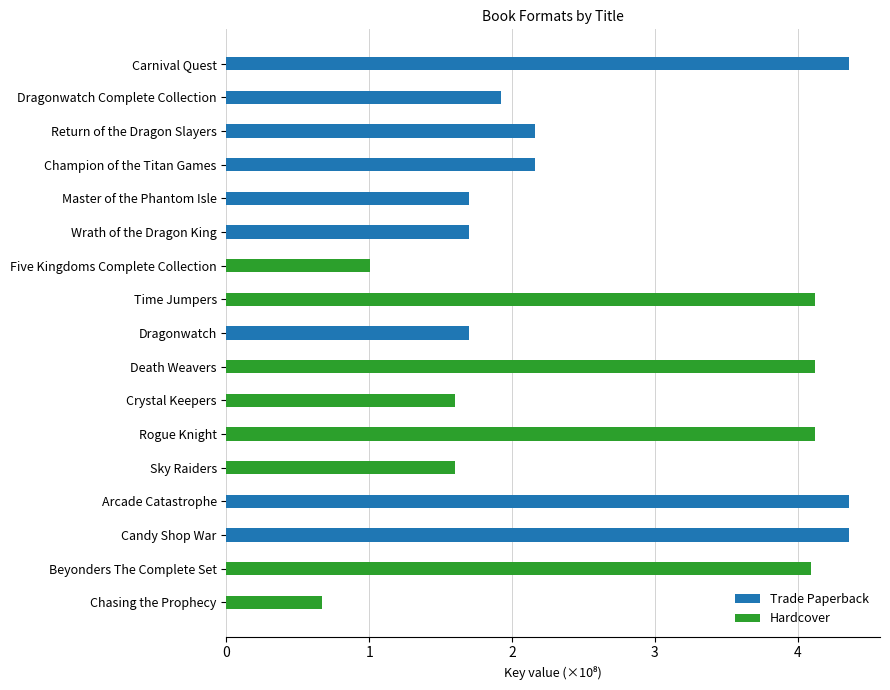

Between Five Kingdoms Complete Collection and Time Jumpers, which series saw the biggest shift?

Trade Paperback